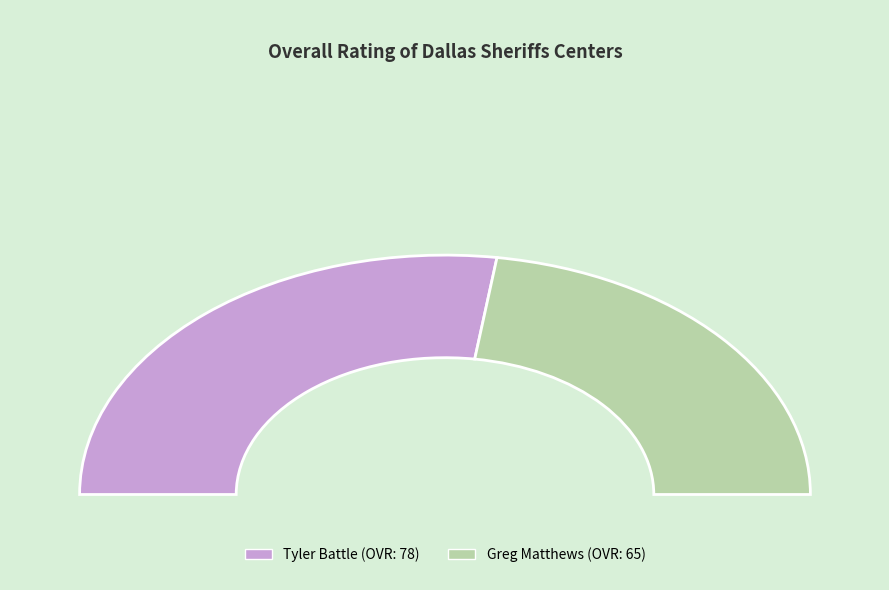

What is the change in value from Tyler Battle to Greg Matthews?

-13